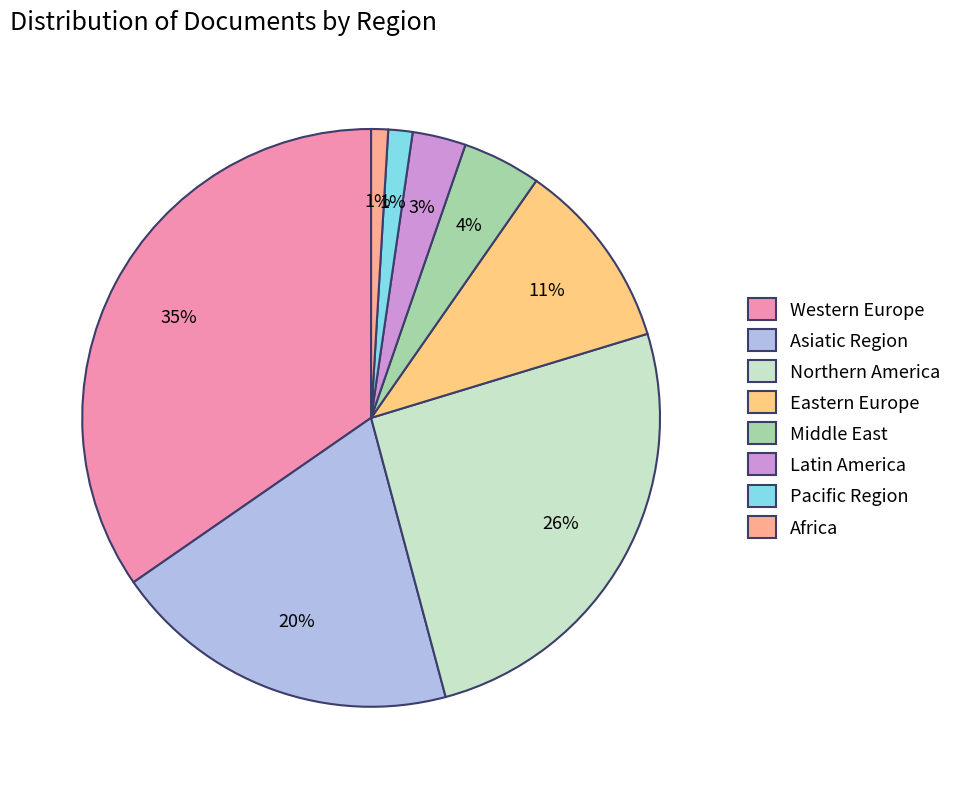

How many segments does this pie chart have?

8